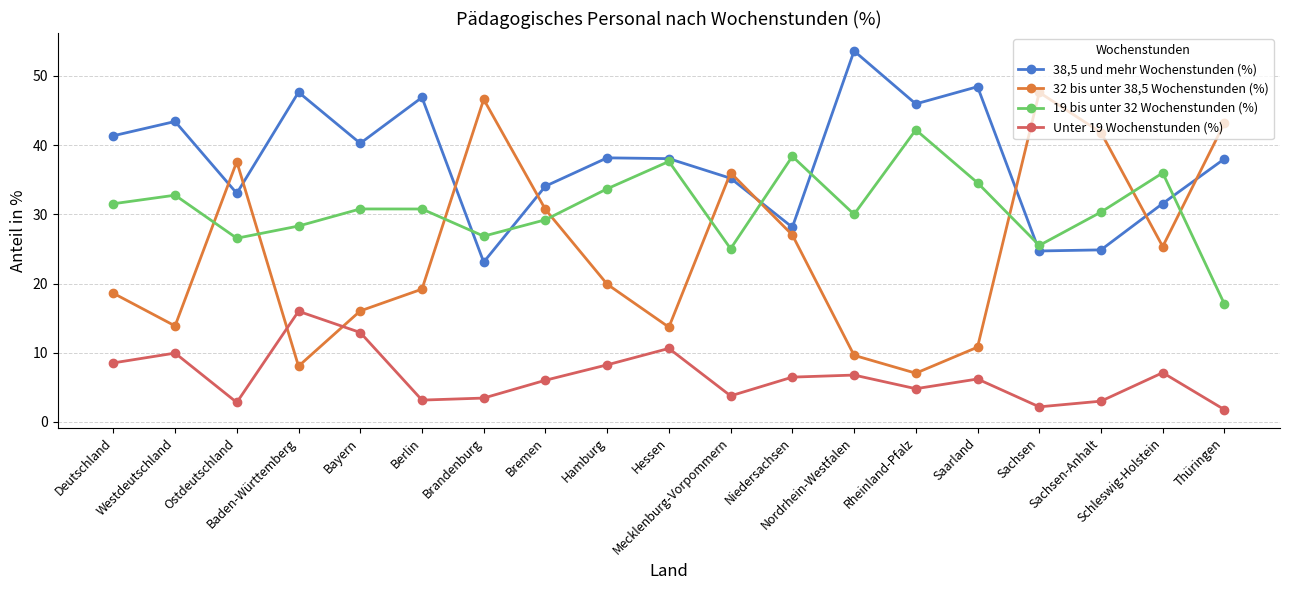

The value of 32 bis unter 38,5 Wochenstunden (%) at Rheinland-Pfalz is 9.2. True or false?

False